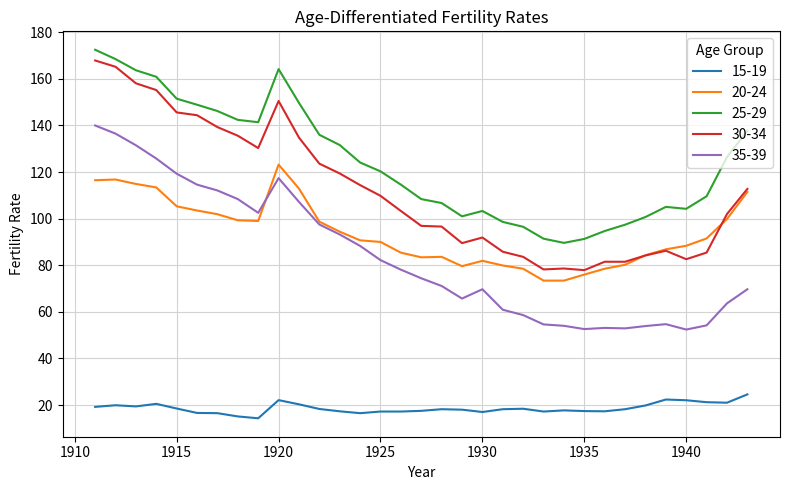

Which series has the largest range (max minus min)?

30-34